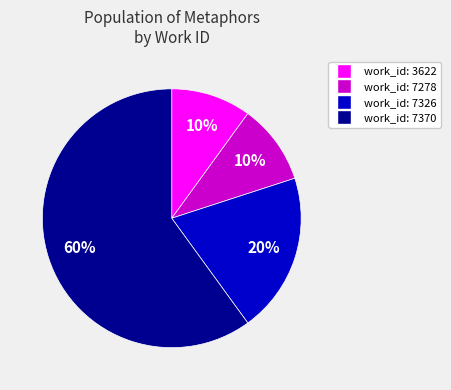

Does any single category account for the majority?

Yes